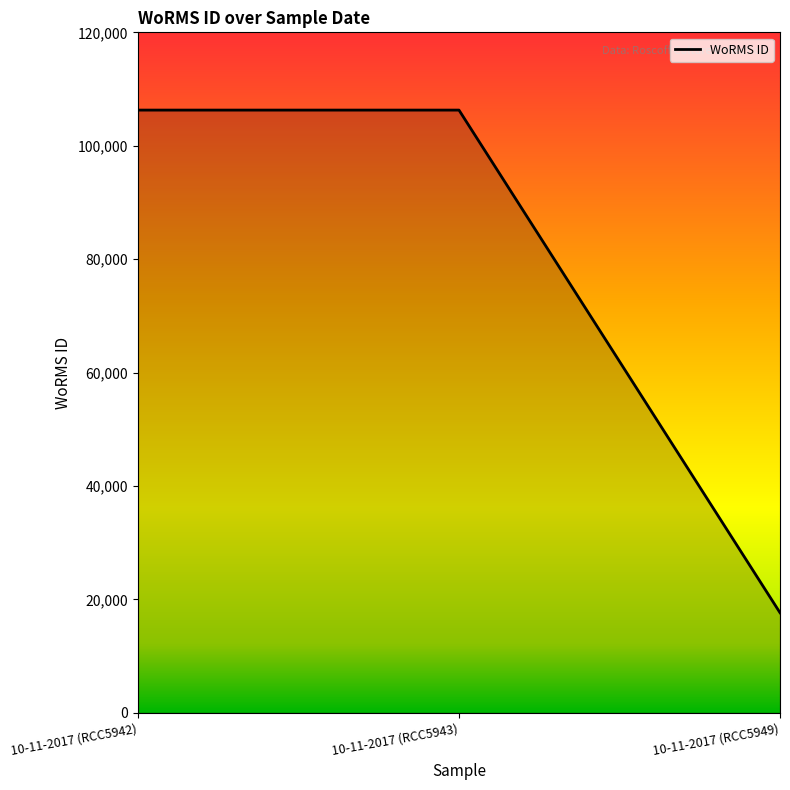

Reading left to right, list all the values displayed in this chart.

10-11-2017 (RCC5942)=106287	10-11-2017 (RCC5943)=106287	10-11-2017 (RCC5949)=17641